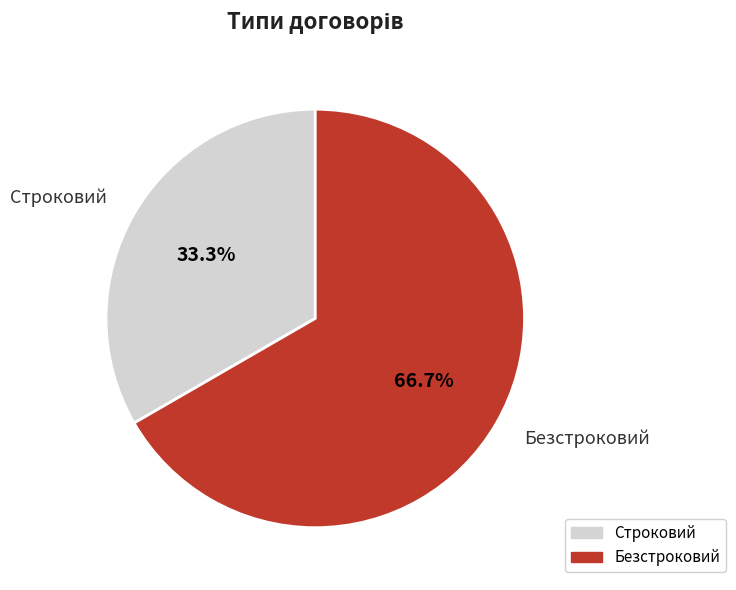

True or false: Безстроковий accounts for 67% of the total.

True